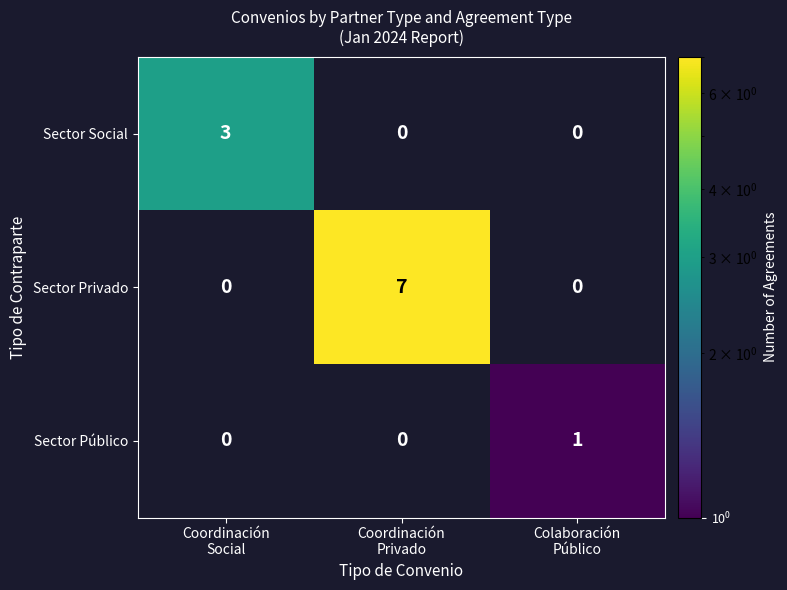

At which category is the sum across all series the highest?

Coordinación
Privado